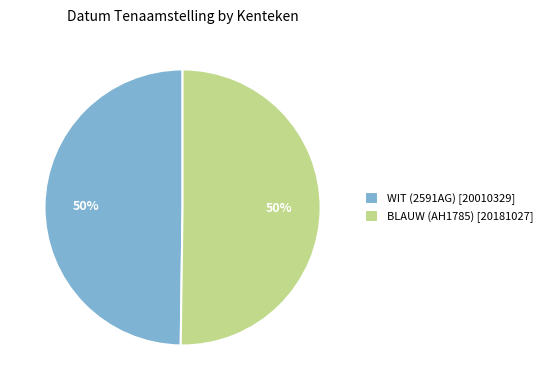

Count the number of slices in the pie.

2